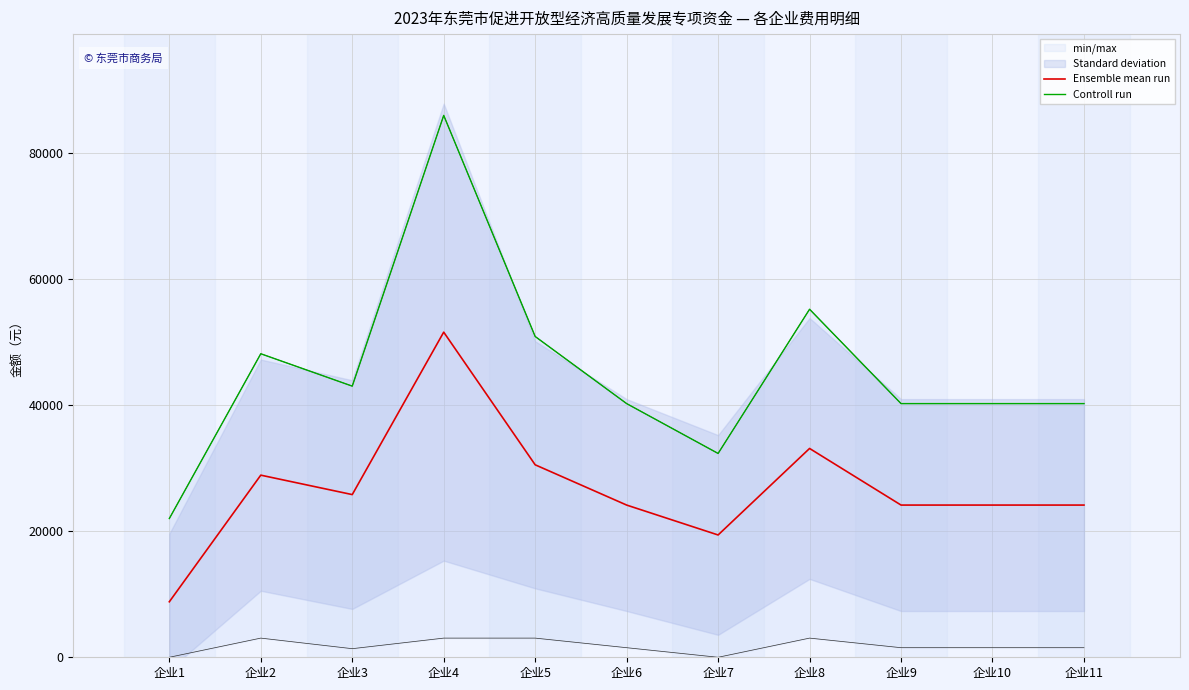

Read the Controll run value at 企业3.

42993.6